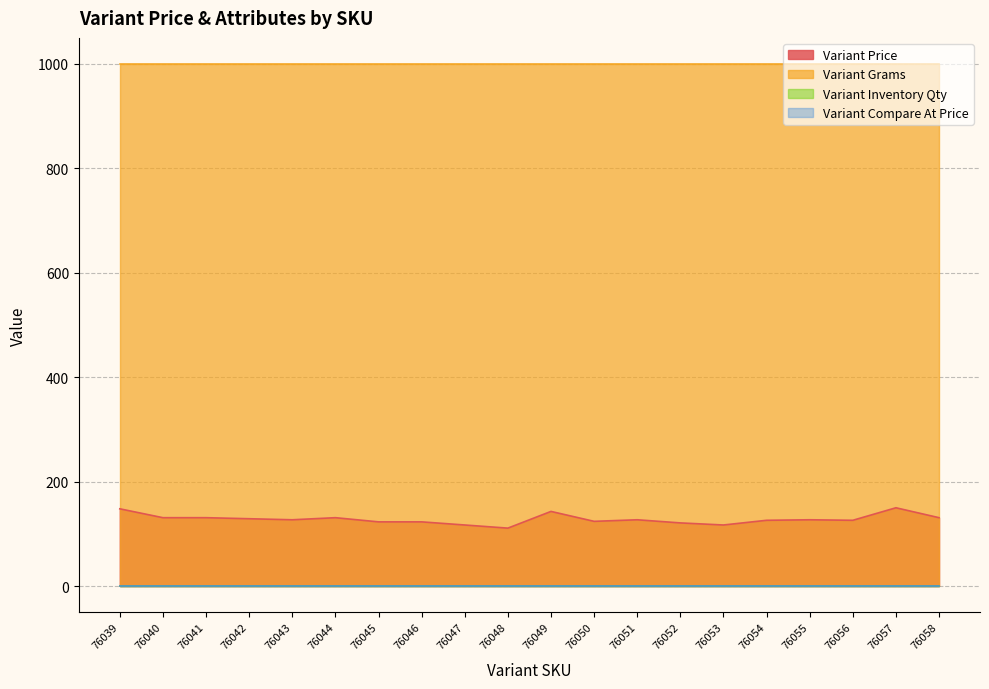

Which series changed the most between 76044 and 76045?

Variant Price